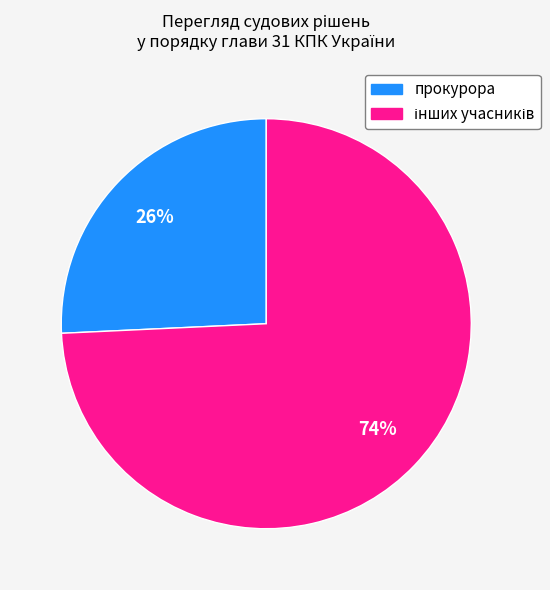

Is there a majority slice in this chart?

Yes